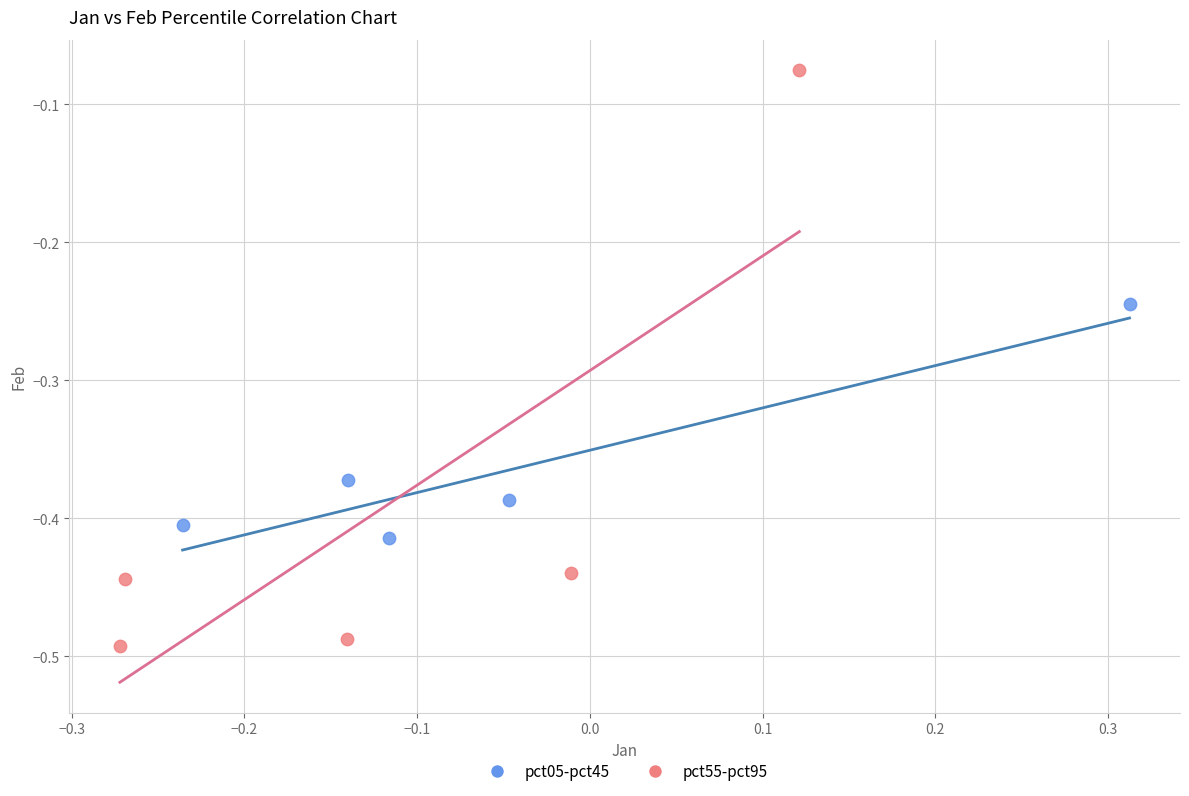

Which series has the widest spread of Y values?

pct55-pct95